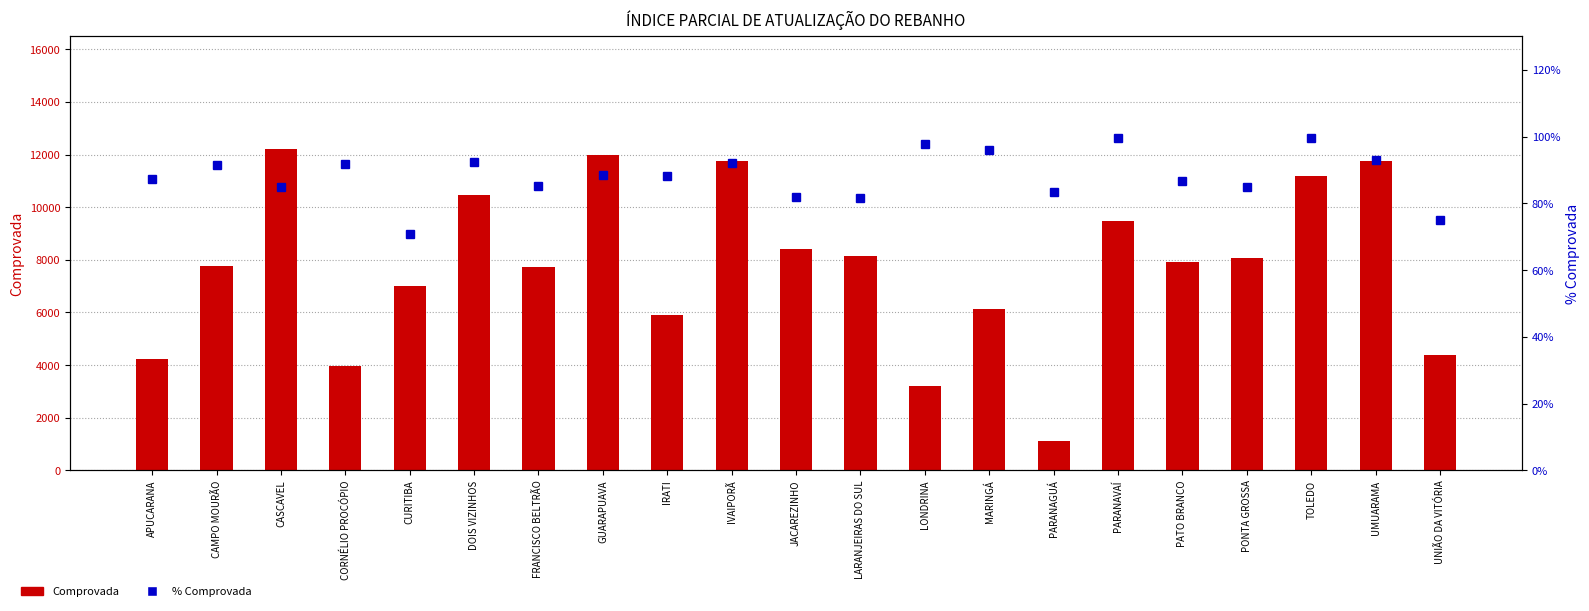

List the labels in order of Comprovada value, largest first.

CASCAVEL, GUARAPUAVA, UMUARAMA, IVAIPORÃ, TOLEDO, DOIS VIZINHOS, PARANAVAÍ, JACAREZINHO, LARANJEIRAS DO SUL, PONTA GROSSA, PATO BRANCO, CAMPO MOURÃO, FRANCISCO BELTRÃO, CURITIBA, MARINGÁ, IRATI, UNIÃO DA VITÓRIA, APUCARANA, CORNÉLIO PROCÓPIO, LONDRINA, PARANAGUÁ